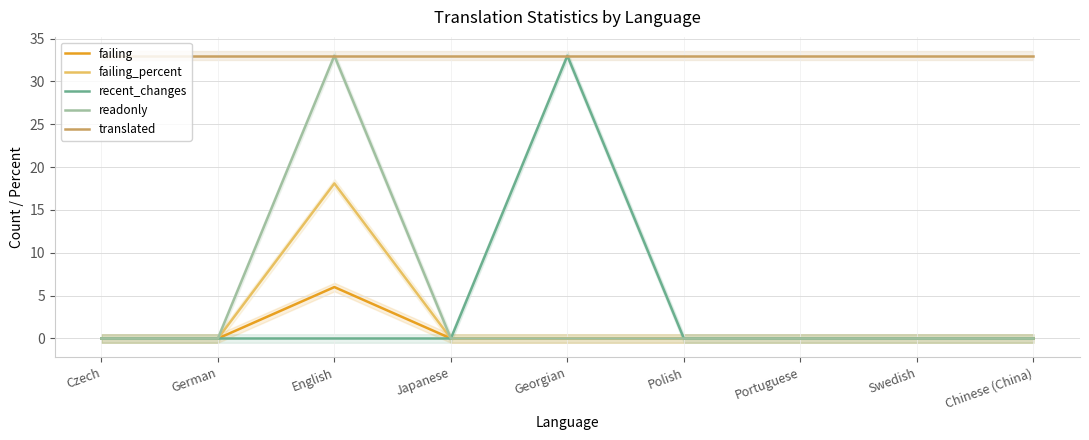

Reading left to right, extract all data points from this chart.

failing: 0.0	0.0	6.0	0.0	0.0	0.0	0.0	0.0	0.0
failing_percent: 0.0	0.0	18.1	0.0	0.0	0.0	0.0	0.0	0.0
recent_changes: 0.0	0.0	0.0	0.0	33.0	0.0	0.0	0.0	0.0
readonly: 0.0	0.0	33.0	0.0	0.0	0.0	0.0	0.0	0.0
translated: 33.0	33.0	33.0	33.0	33.0	33.0	33.0	33.0	33.0